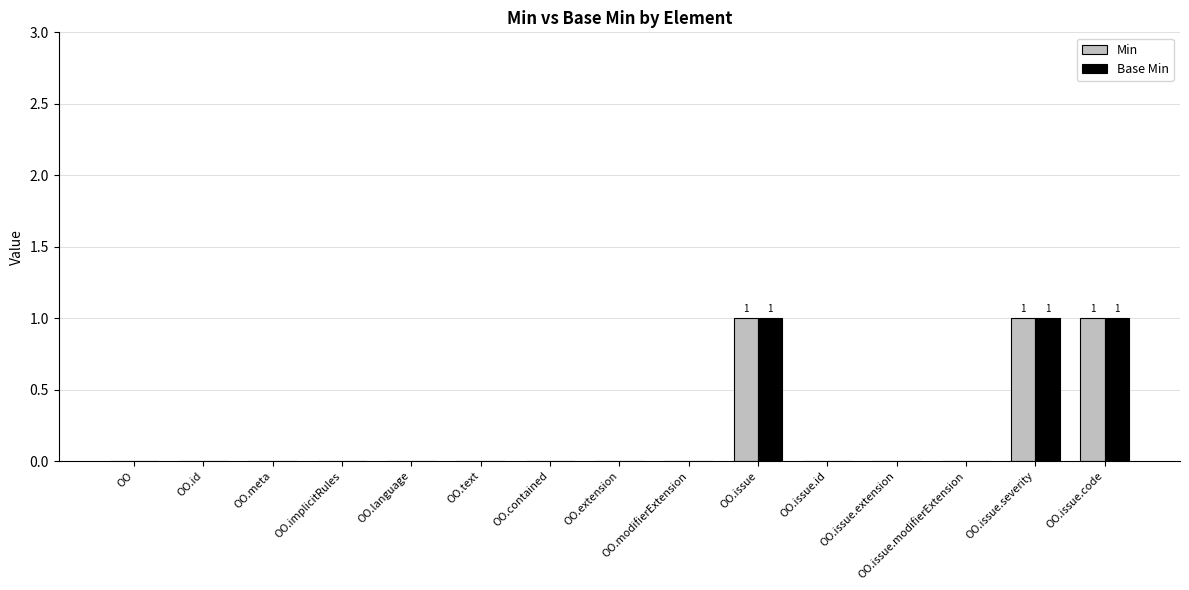

What is the sum of all Min values?

3